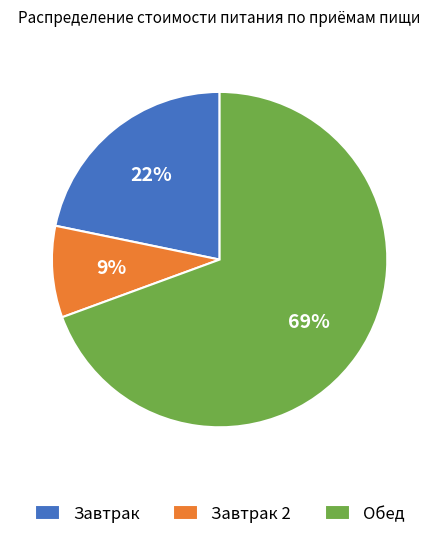

To the nearest percent, what is the average slice percentage?

33%